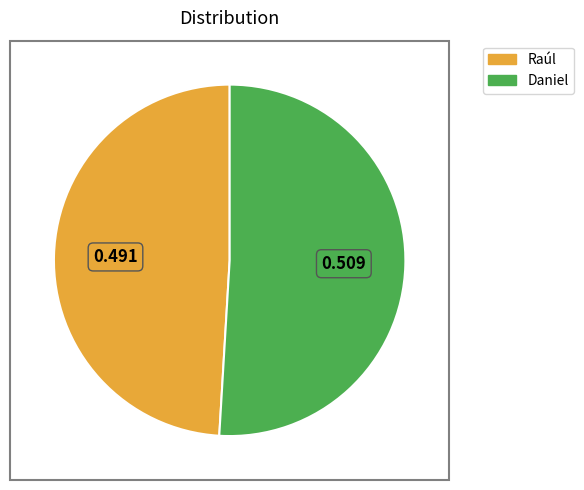

Which has a higher value, Daniel or Raúl?

Daniel